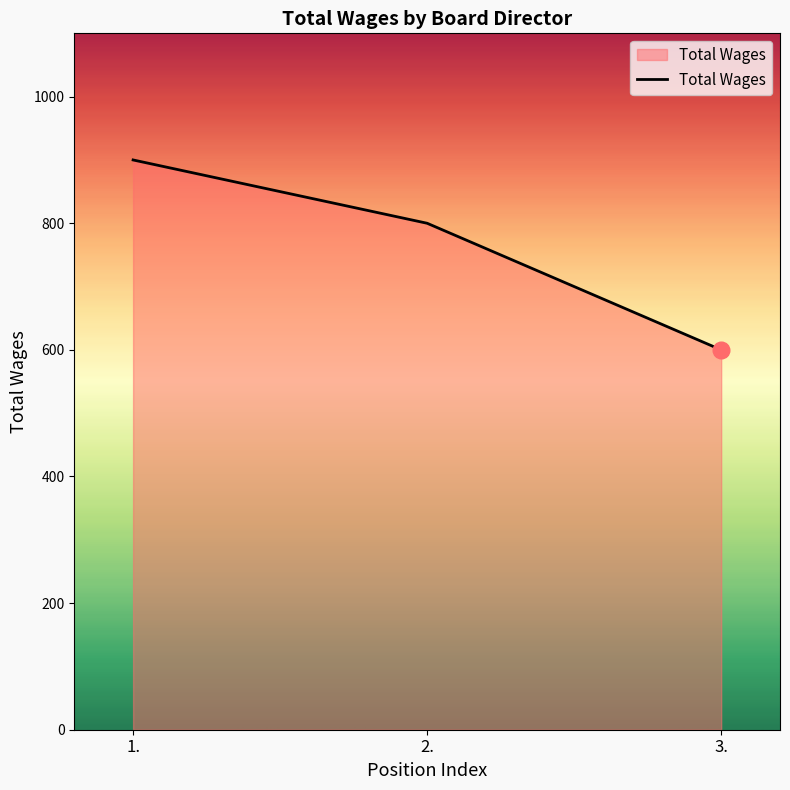

Where is the data nearest to the value 750?

2.